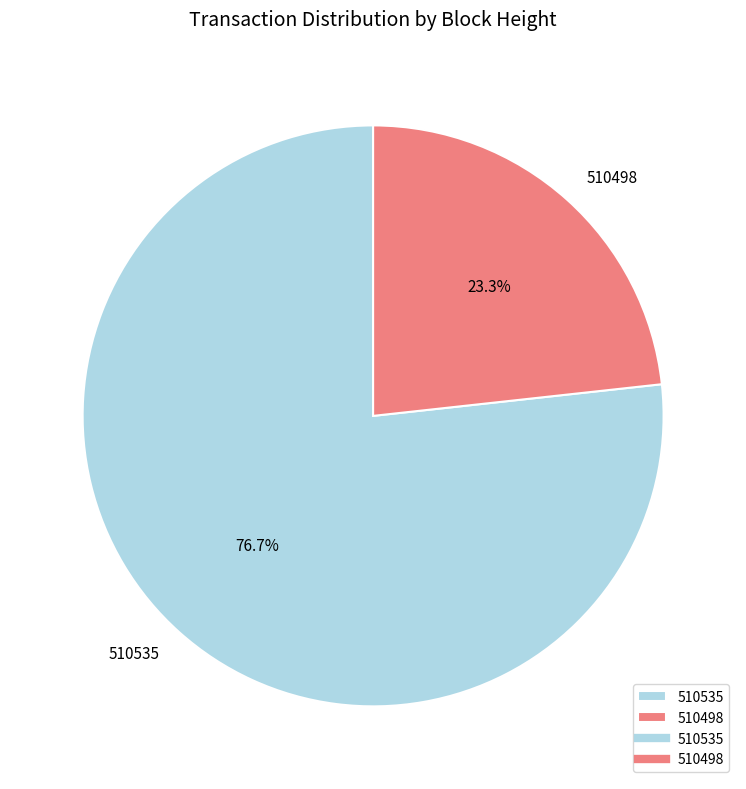

Approximately how many times larger is the value at 510535 compared to 510498?

3.3